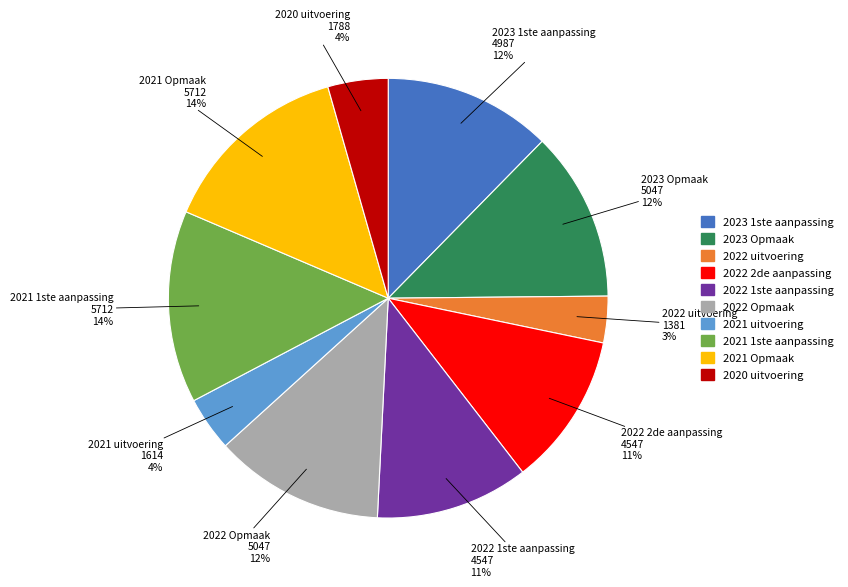

Count the number of slices in the pie.

10